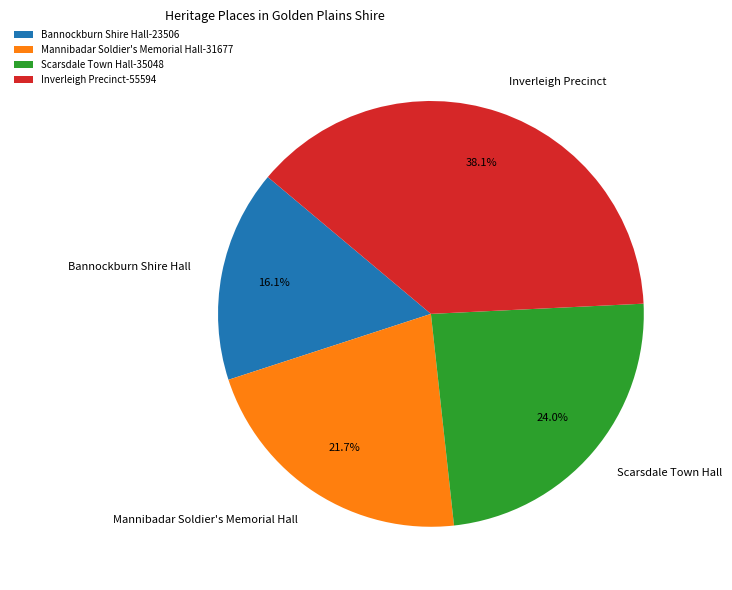

What is the smallest slice in the pie chart?

Bannockburn Shire Hall